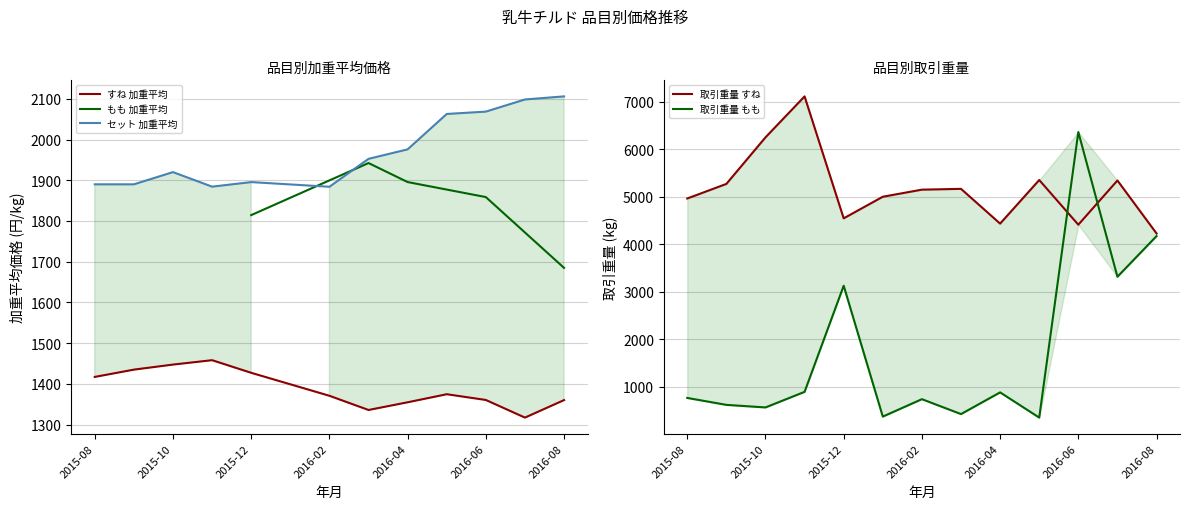

True or false: もも 加重平均 and 取引重量 すね cross at least once.

False